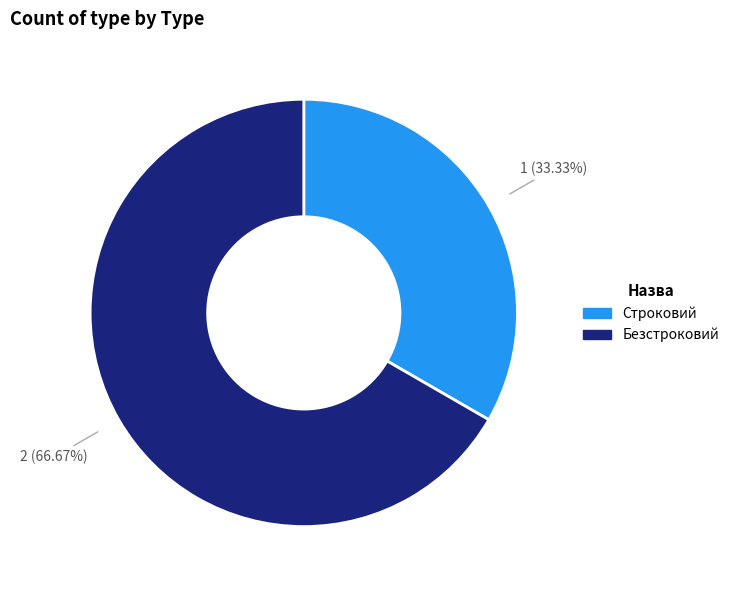

To the nearest percent, what portion does Безстроковий represent?

67%